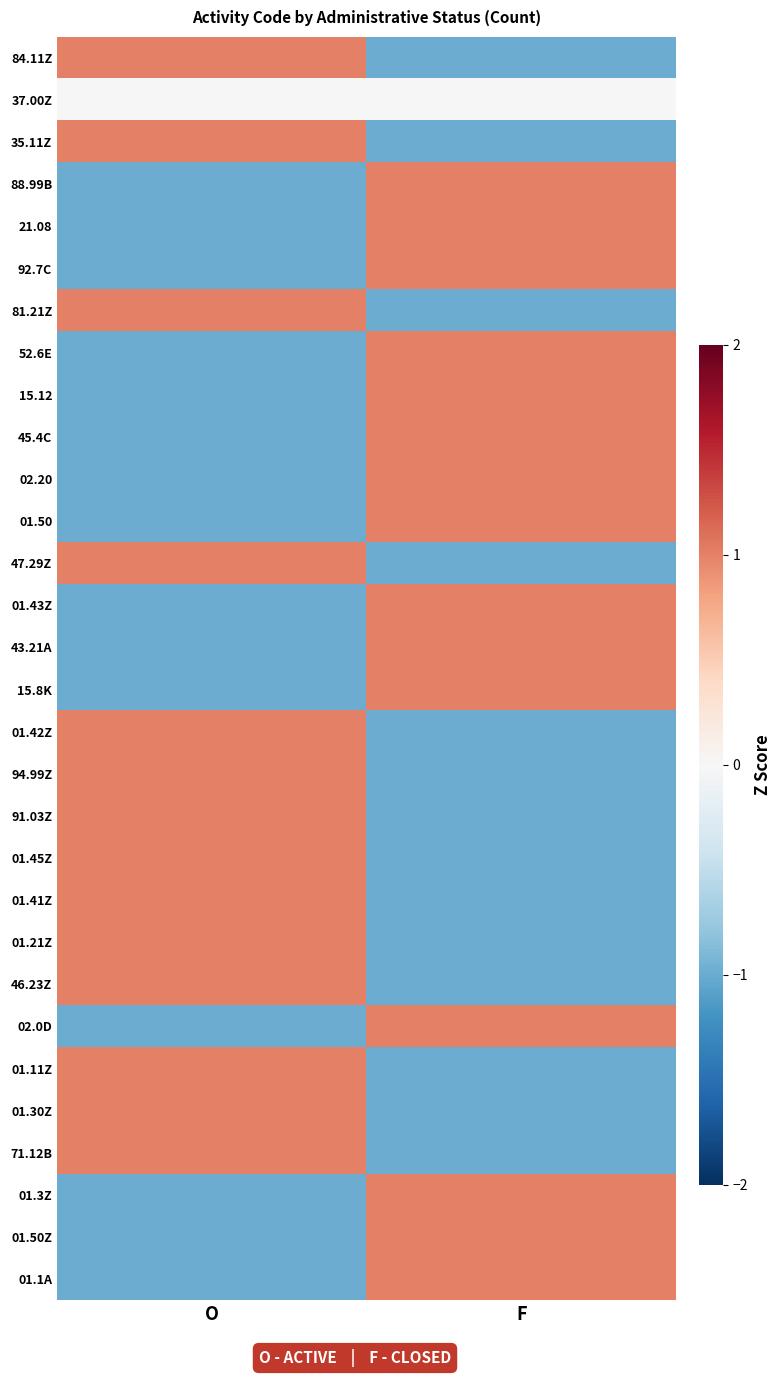

Reading left to right, transcribe all the data shown in this chart.

84.11Z: O=1	F=-1
37.00Z: O=0	F=0
35.11Z: O=1	F=-1
88.99B: O=-1	F=1
21.08: O=-1	F=1
92.7C: O=-1	F=1
81.21Z: O=1	F=-1
52.6E: O=-1	F=1
15.12: O=-1	F=1
45.4C: O=-1	F=1
02.20: O=-1	F=1
01.50: O=-1	F=1
47.29Z: O=1	F=-1
01.43Z: O=-1	F=1
43.21A: O=-1	F=1
15.8K: O=-1	F=1
01.42Z: O=1	F=-1
94.99Z: O=1	F=-1
91.03Z: O=1	F=-1
01.45Z: O=1	F=-1
01.41Z: O=1	F=-1
01.21Z: O=1	F=-1
46.23Z: O=1	F=-1
02.0D: O=-1	F=1
01.11Z: O=1	F=-1
01.30Z: O=1	F=-1
71.12B: O=1	F=-1
01.3Z: O=-1	F=1
01.50Z: O=-1	F=1
01.1A: O=-1	F=1